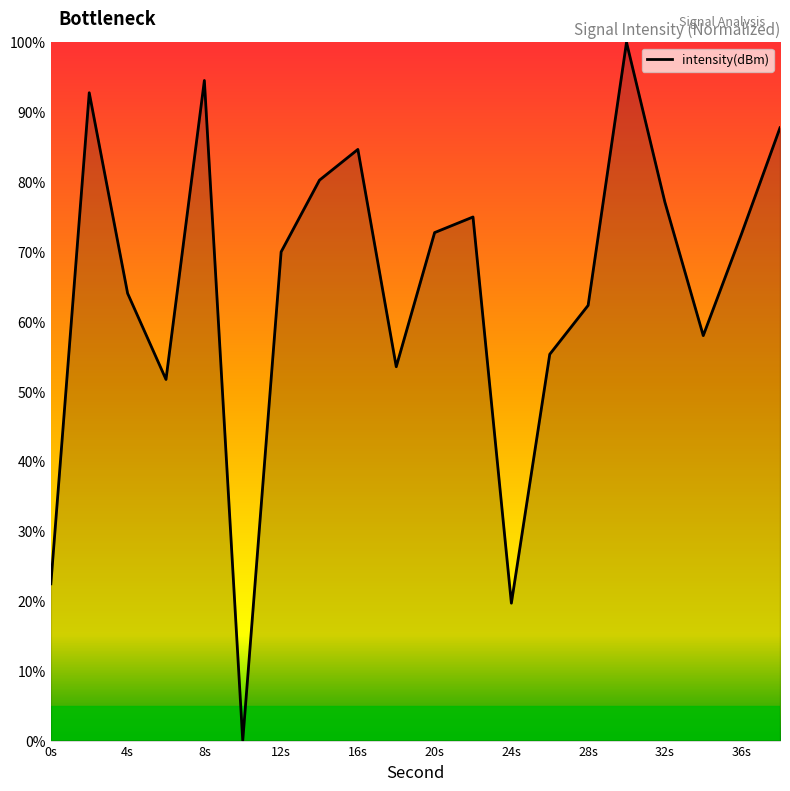

What is the difference between the maximum and minimum values?

100.0